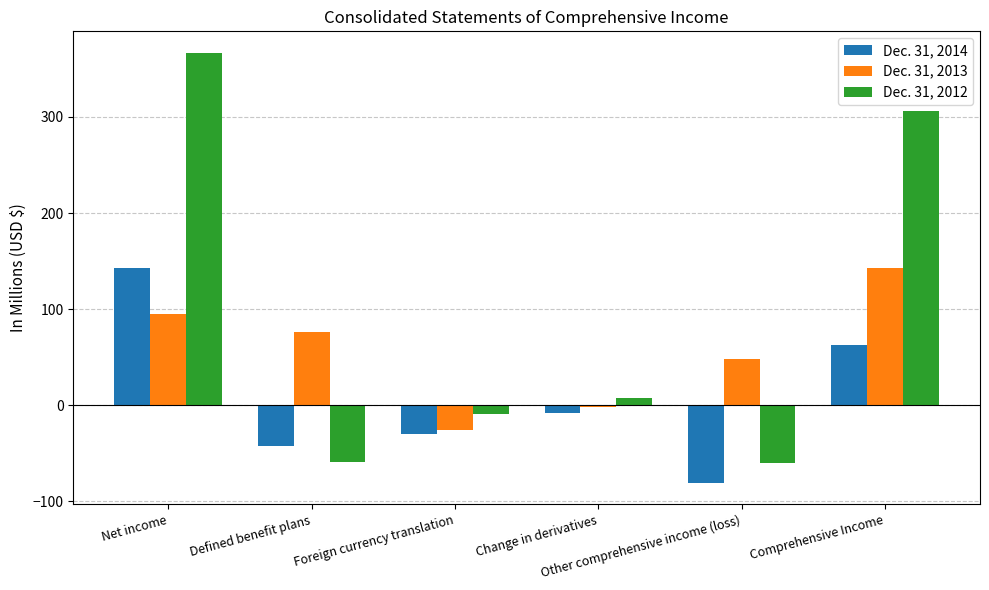

How many values in Dec. 31, 2013 are above zero?

4